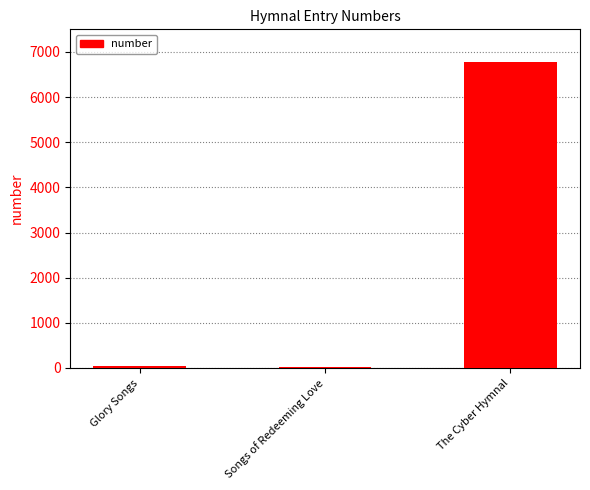

Count the number of data series in this chart.

1